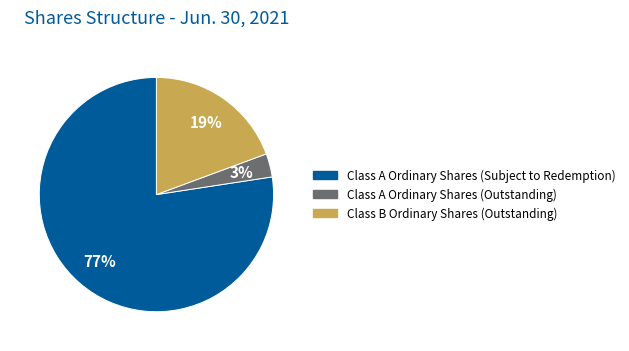

To the nearest percent, what is the combined percentage of Class A Ordinary Shares (Subject to Redemption) and Class A Ordinary Shares (Outstanding)?

81%